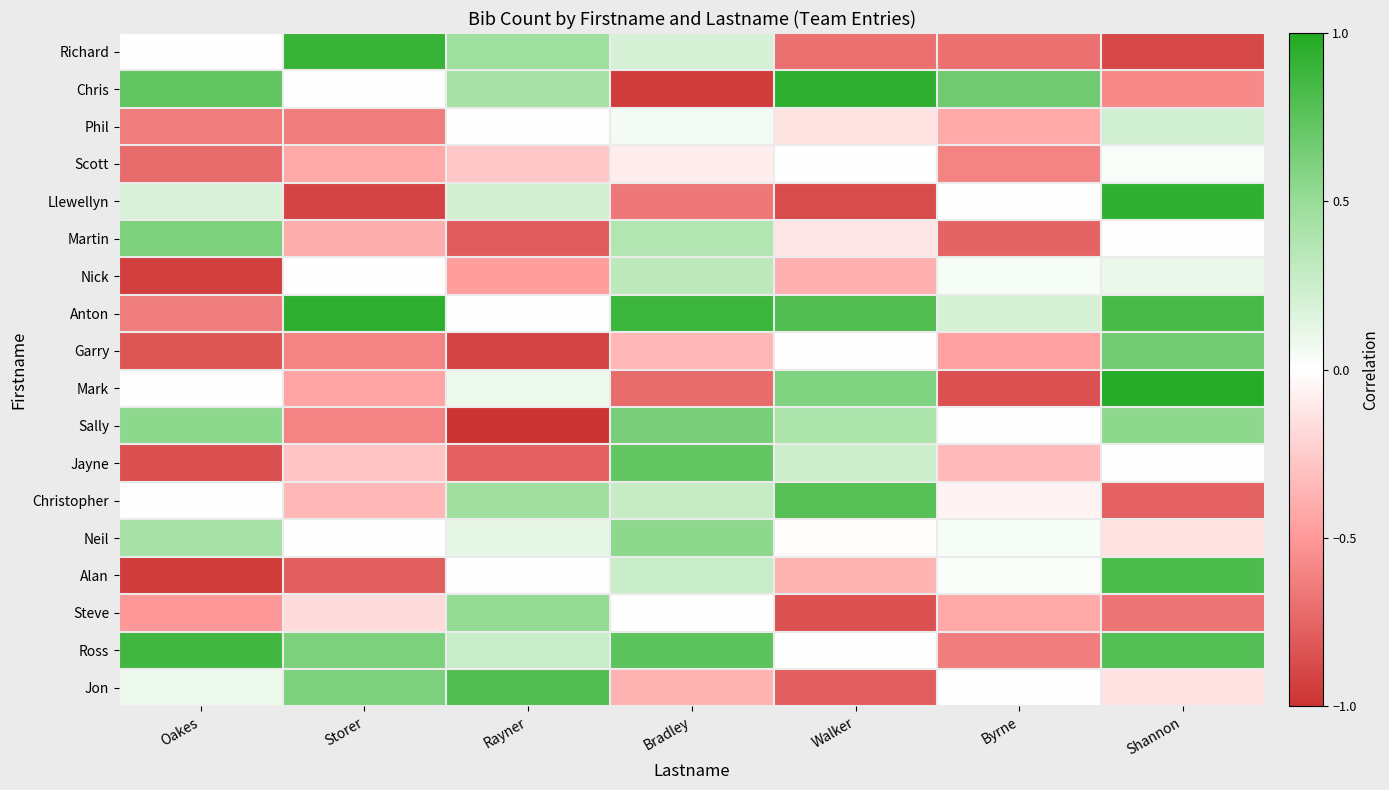

Between Byrne and Oakes, which is larger?

Oakes